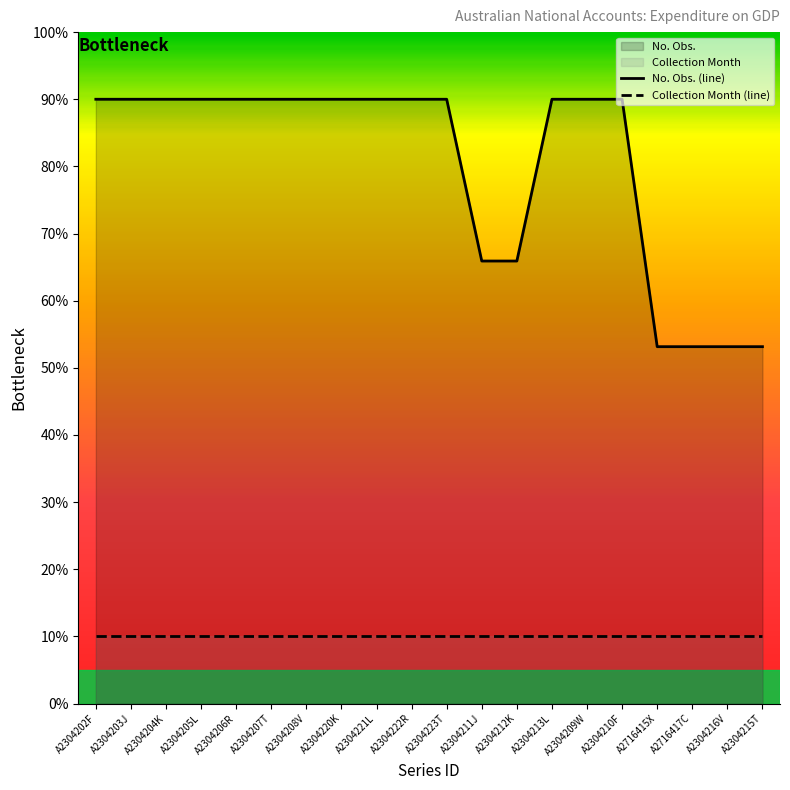

How many series are shown in this chart?

2